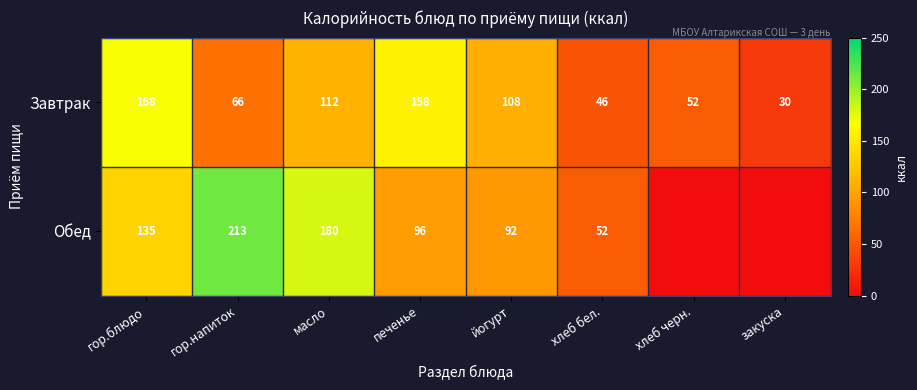

Rank the categories by Завтрак value from lowest to highest.

закуска, хлеб бел., хлеб черн., гор.напиток, йогурт, масло, печенье, гор.блюдо